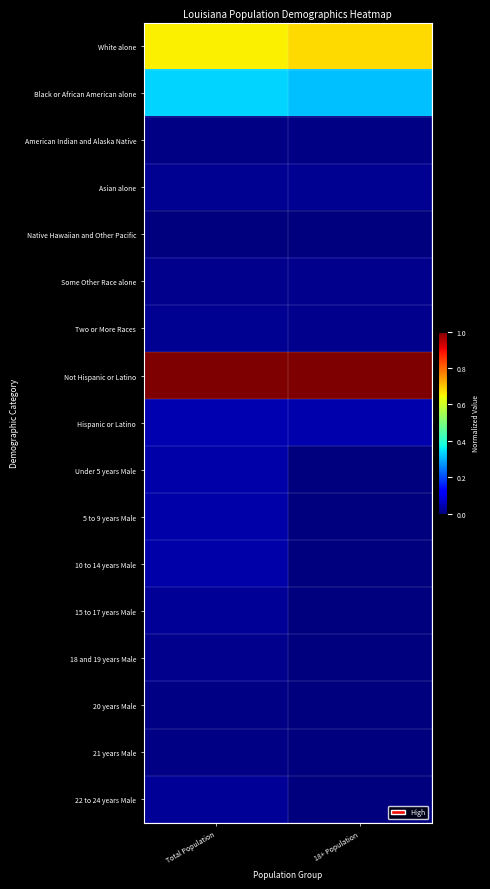

At which category is the sum across all series the highest?

Total Population